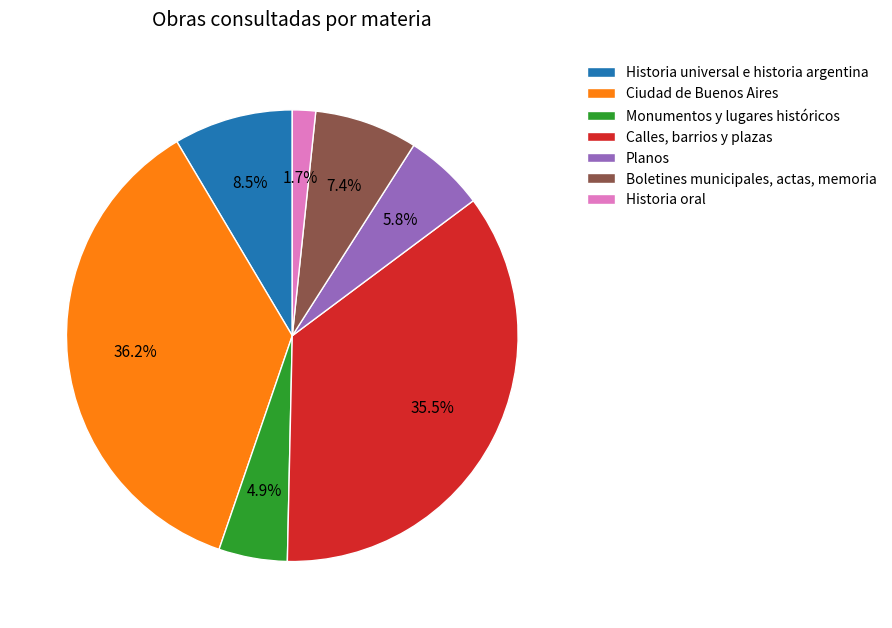

Rank the categories by value from highest to lowest.

Ciudad de Buenos Aires, Calles, barrios y plazas, Historia universal e historia argentina, Boletines municipales, actas, memoria, Planos, Monumentos y lugares históricos, Historia oral